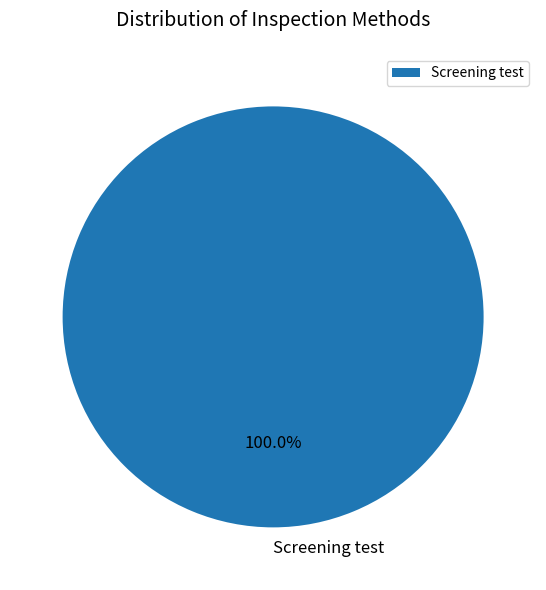

Is Screening test the majority of the pie?

Yes